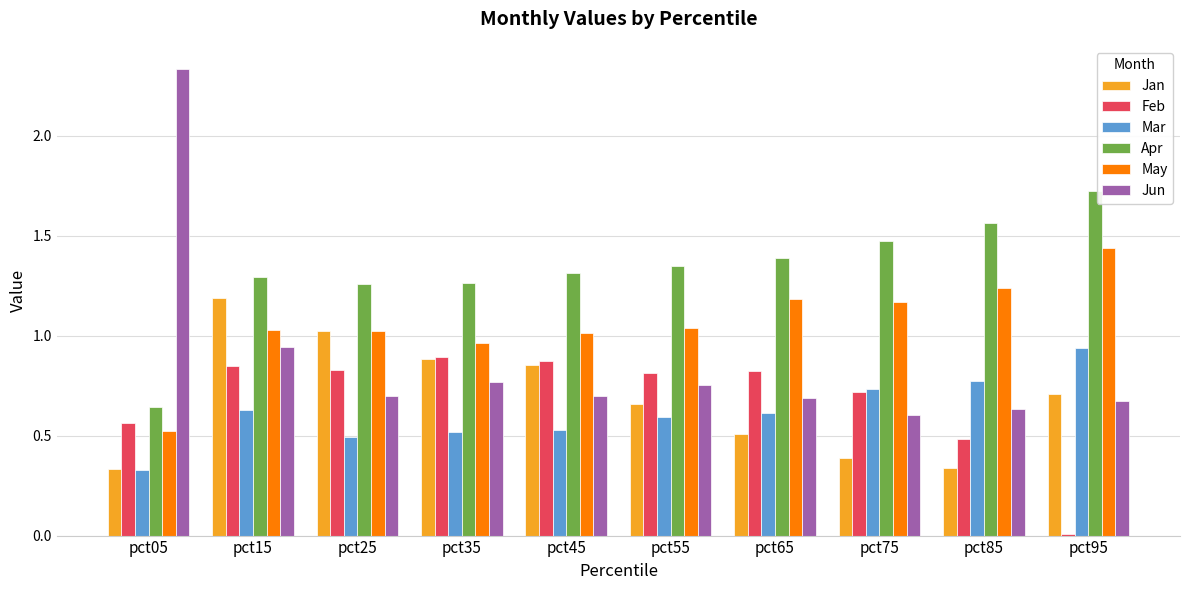

What is the difference between the second highest and minimum values in the Mar series?

0.4